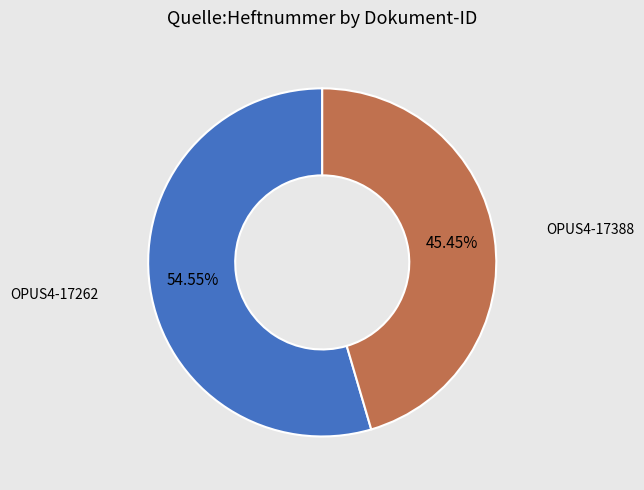

What is the smallest slice in the pie chart?

OPUS4-17388